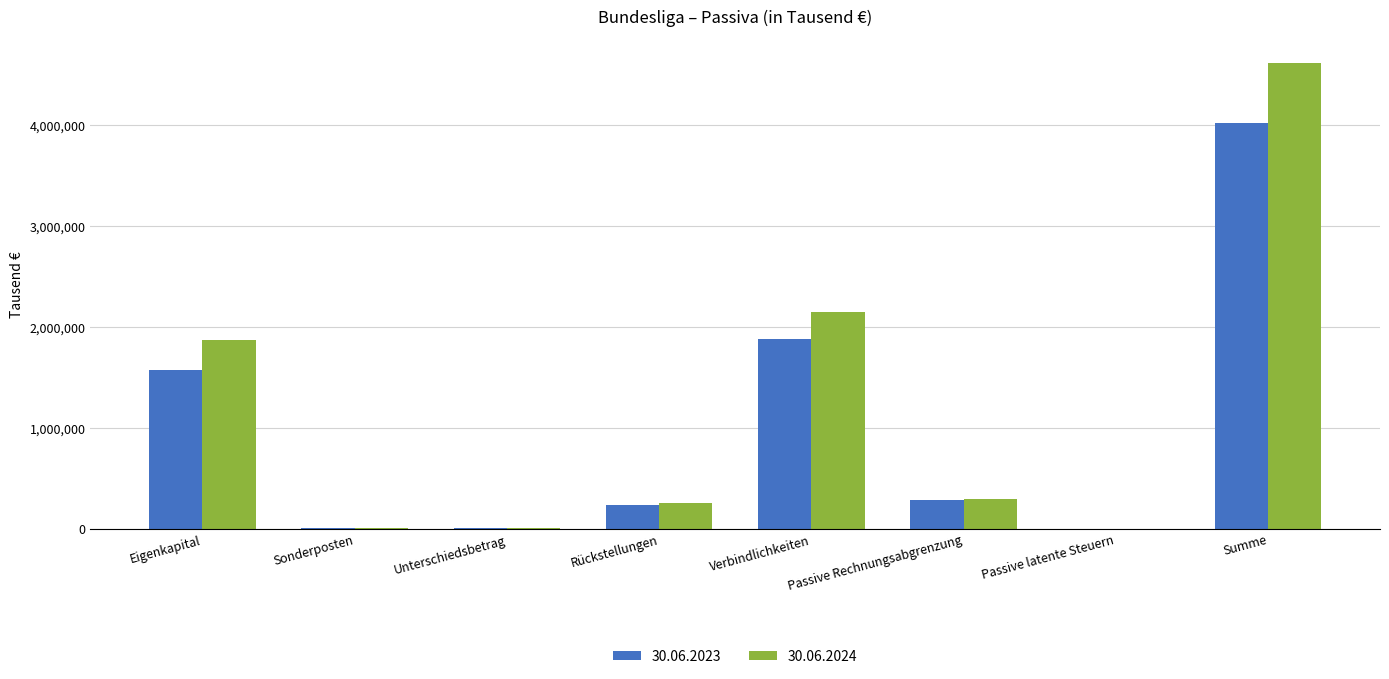

Which label corresponds to the largest value in the chart?

Summe